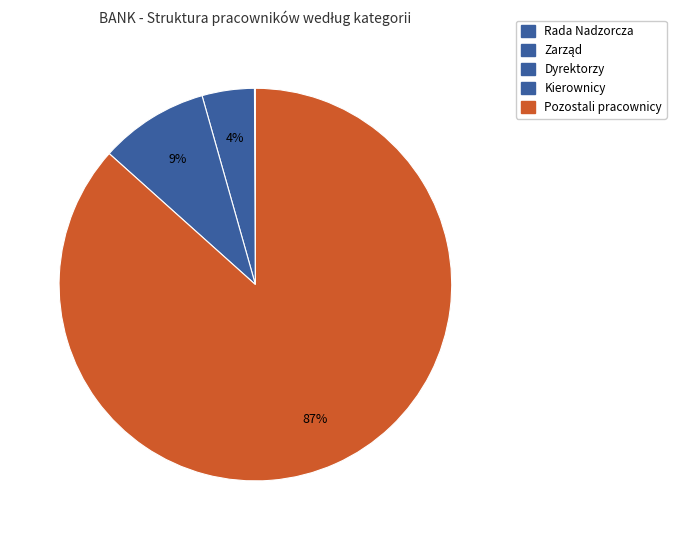

Count the number of slices in the pie.

5